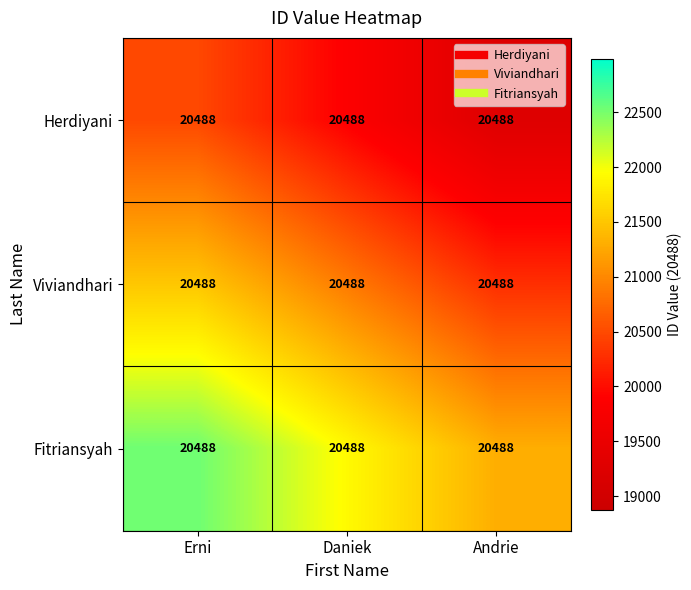

What is the minimum value shown in the chart?

19258.7